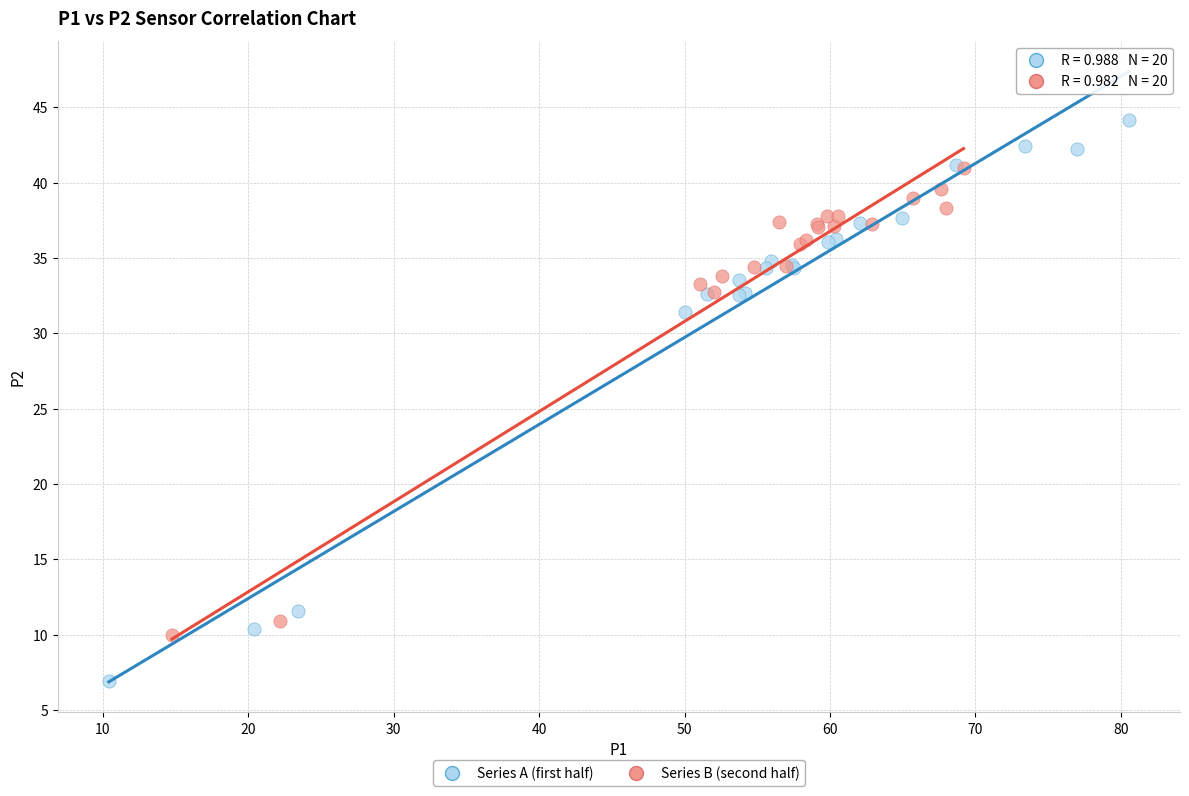

Which series contains the lowest Y value?

Series A (first half)